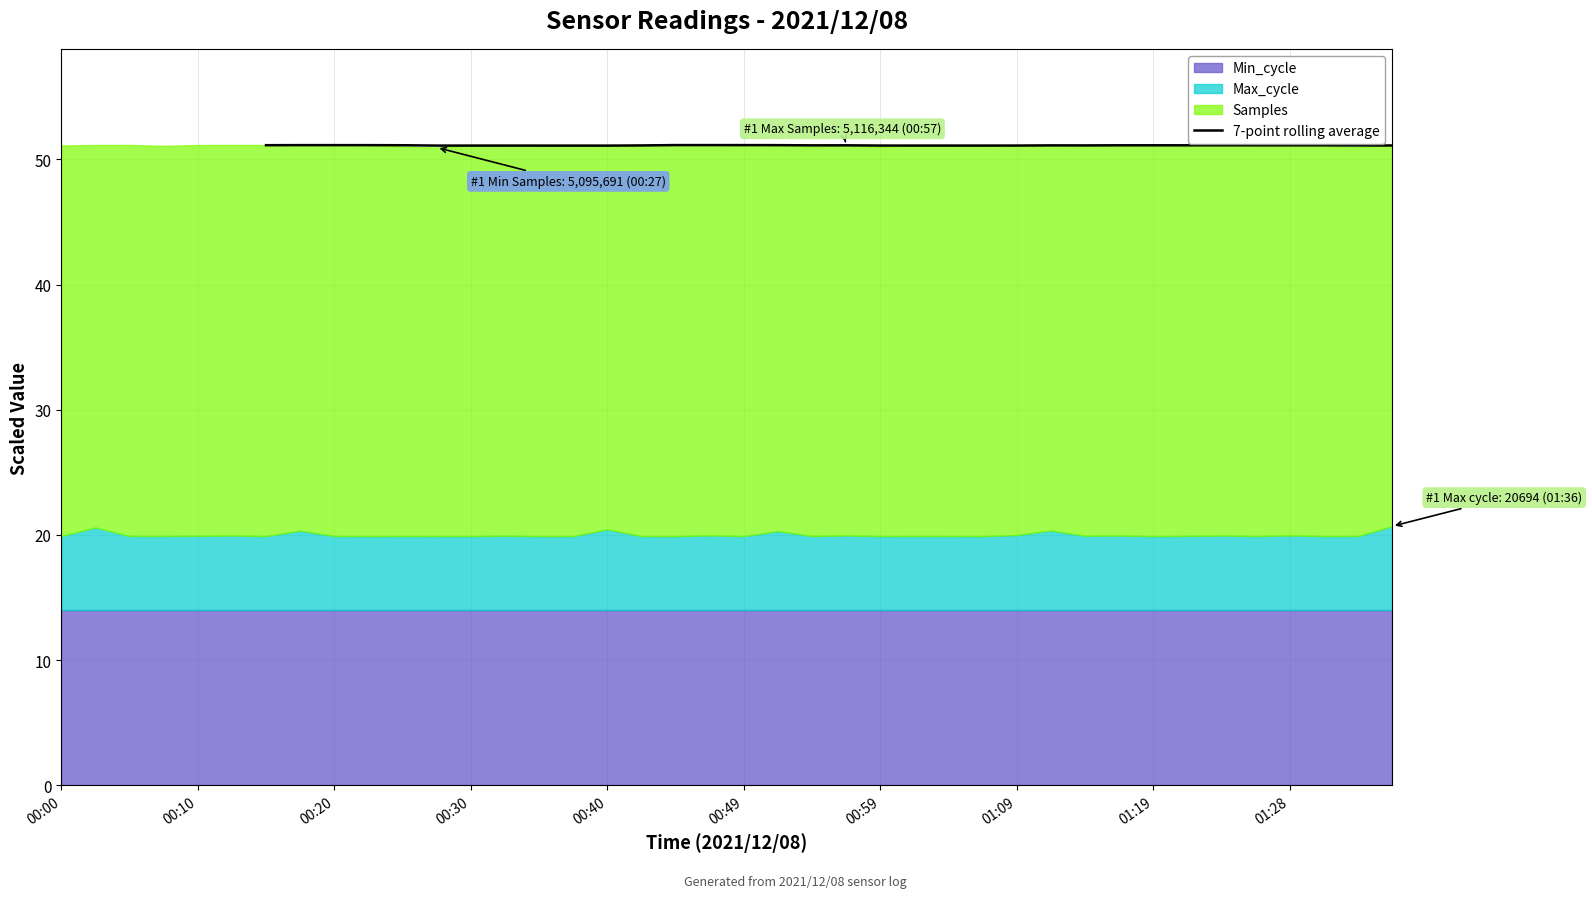

What is the maximum value for 7-point rolling average?

51.1